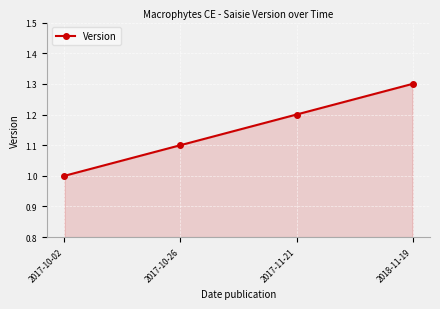

Rank the categories by value from highest to lowest.

2018-11-19, 2017-11-21, 2017-10-26, 2017-10-02